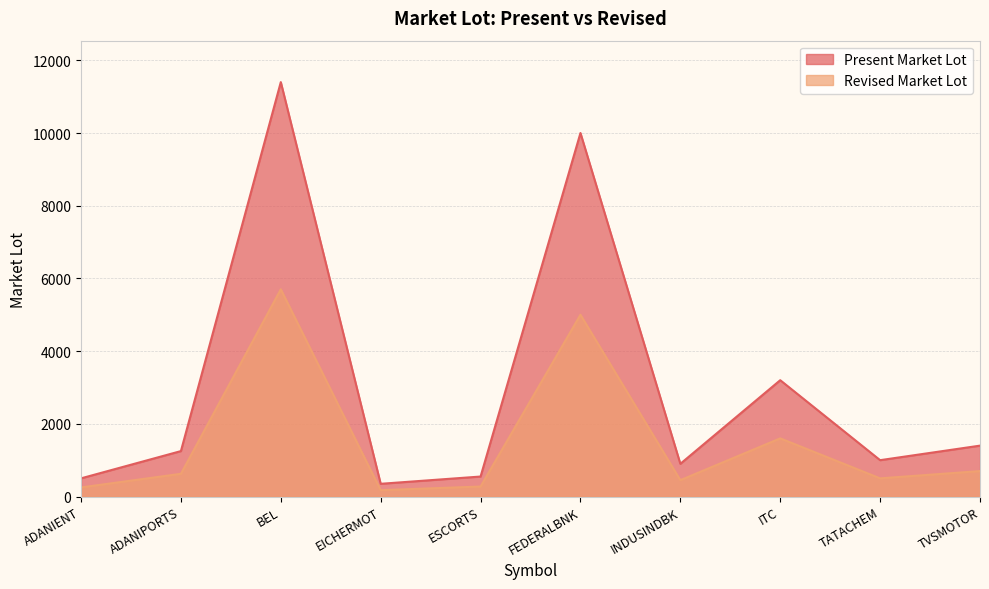

Between FEDERALBNK and ITC, which is larger?

FEDERALBNK